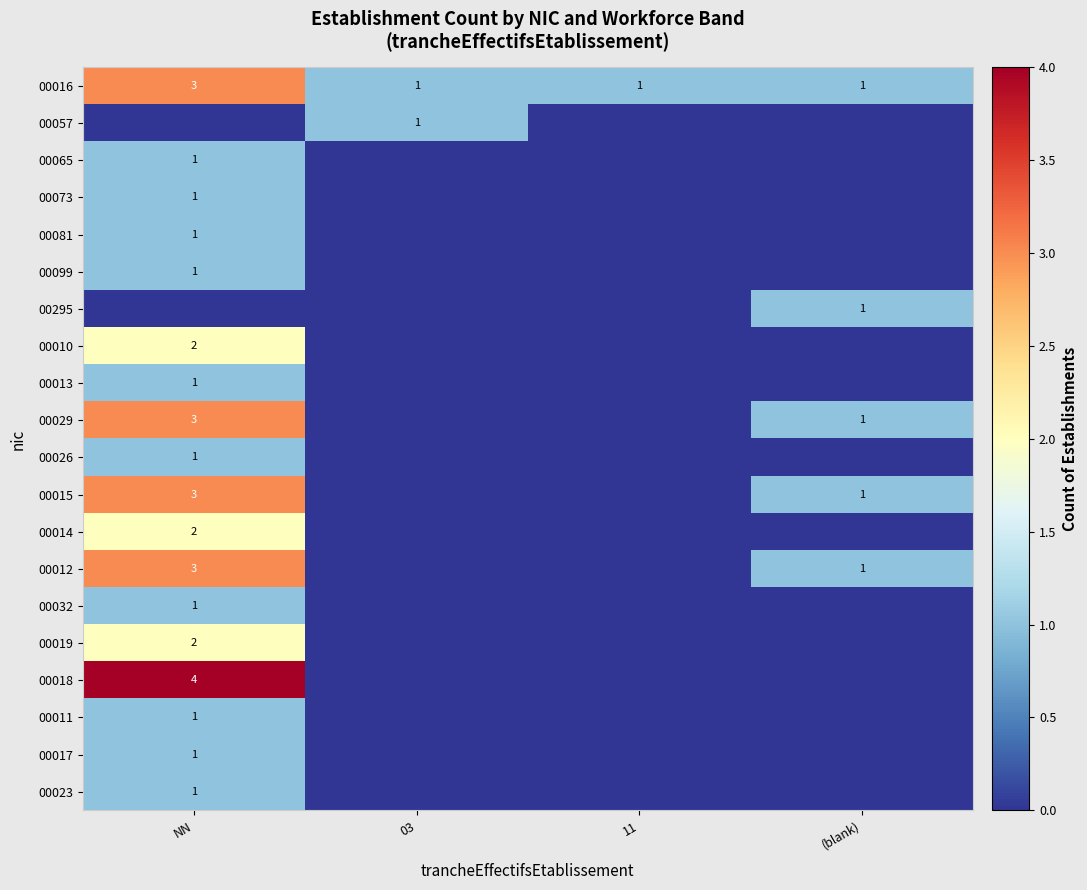

True or false: 00081 has a value of 1 at NN.

True